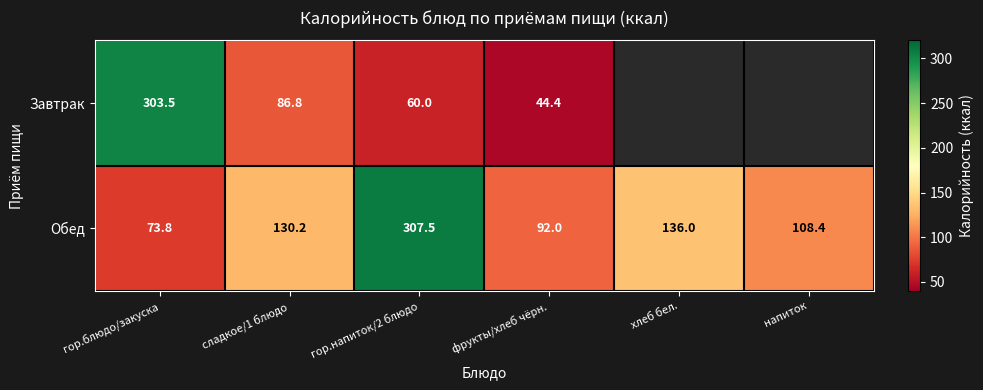

Is the value of Обед at гор.блюдо/закуска greater than the value of Завтрак at гор.напиток/2 блюдо?

Yes